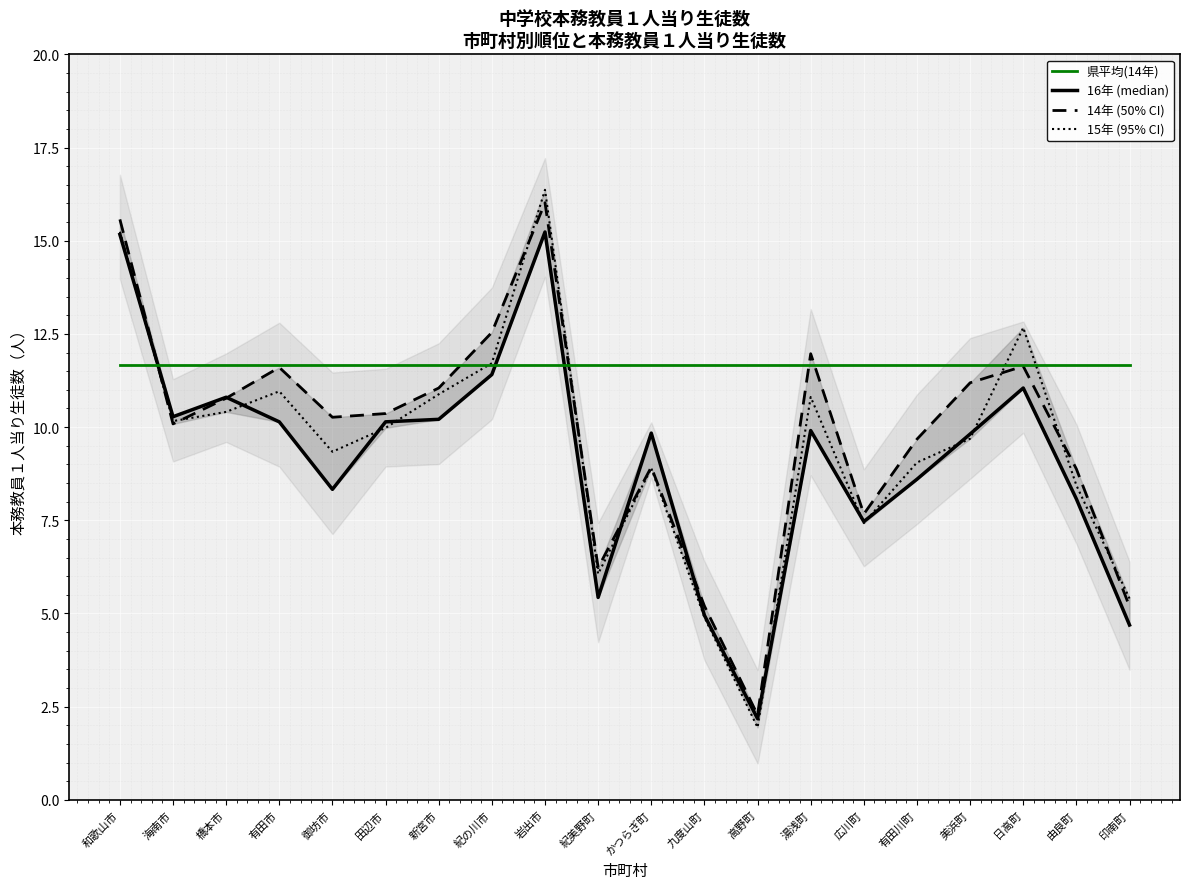

Count the number of categories in the chart.

20